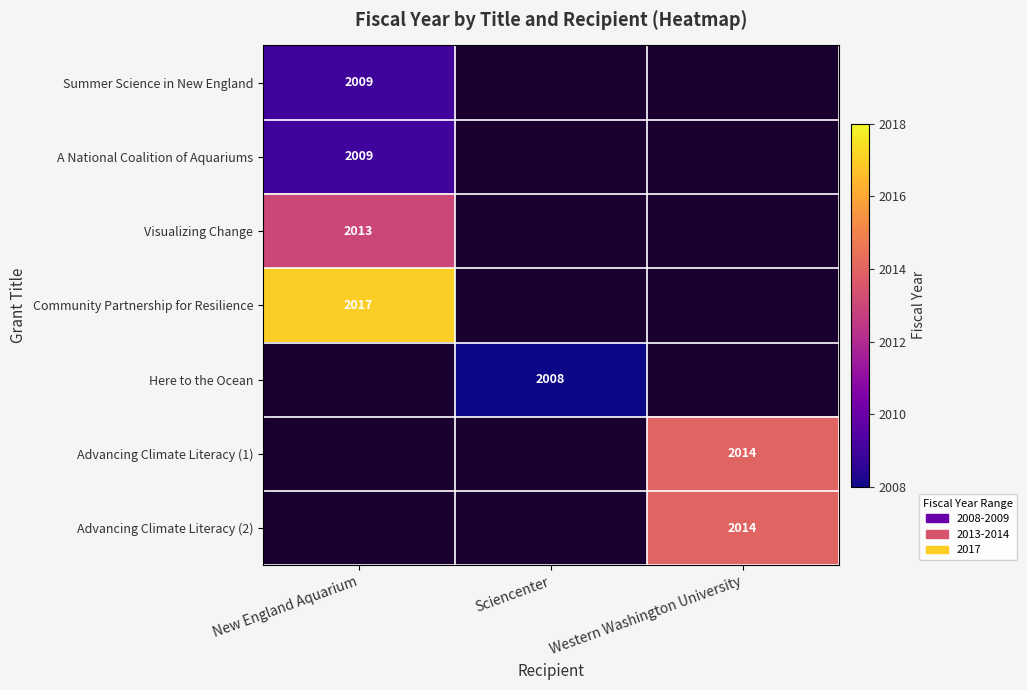

Is it true that Summer Science in New England equals 2009 at New England Aquarium?

True